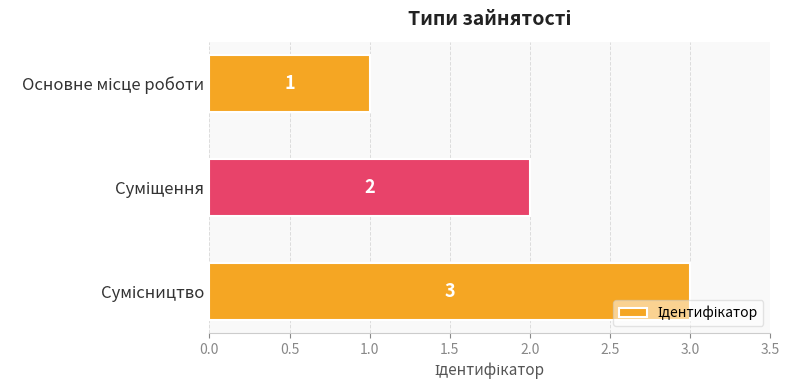

What is the sum of all values?

6